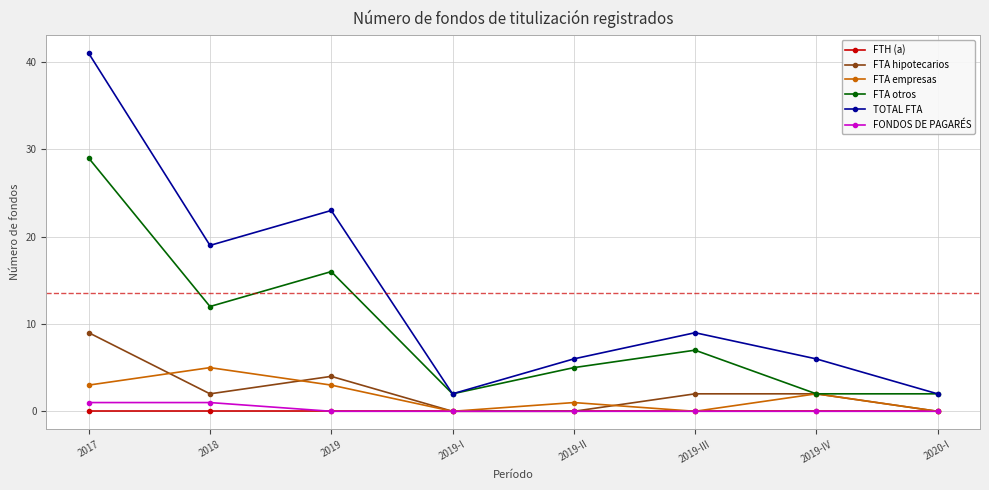

True or false: FTA otros and FONDOS DE PAGARÉS cross at least once.

False